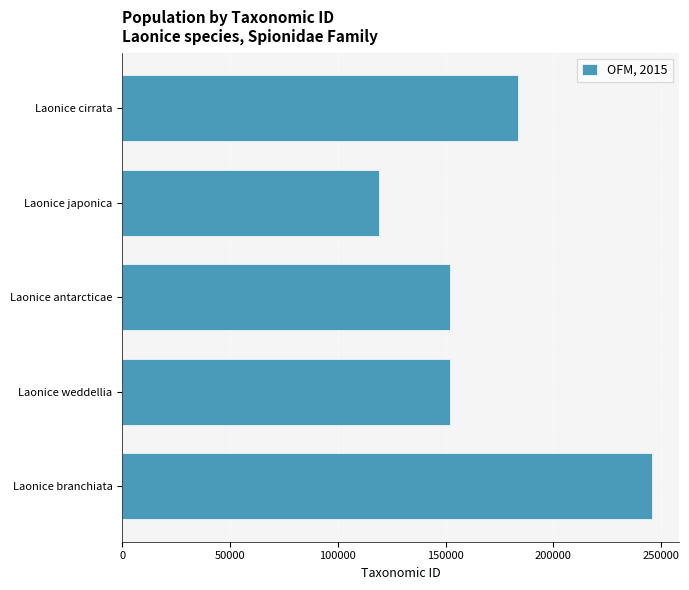

What value does the data have at Laonice japonica, to the nearest 100?

119200